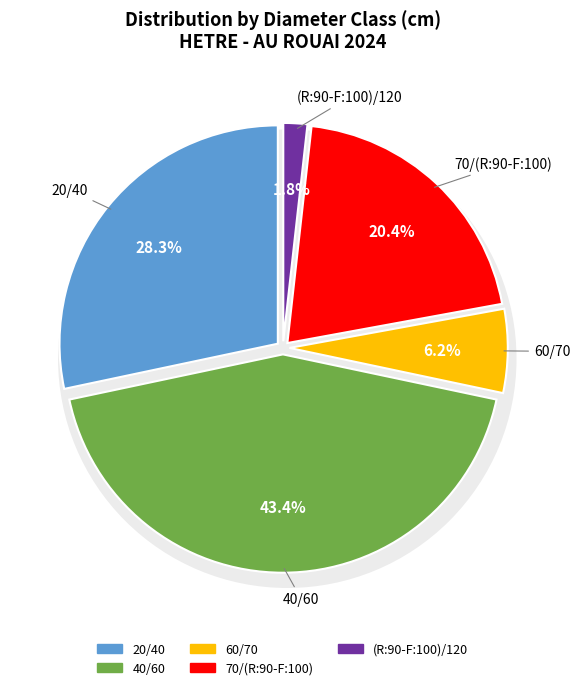

True or false: 20/40 accounts for 19% of the total.

False